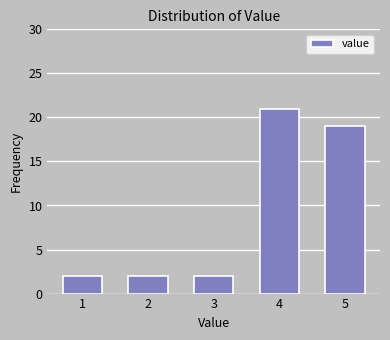

Reading right to left, extract all data points from this chart.

5=19	4=21	3=2	2=2	1=2